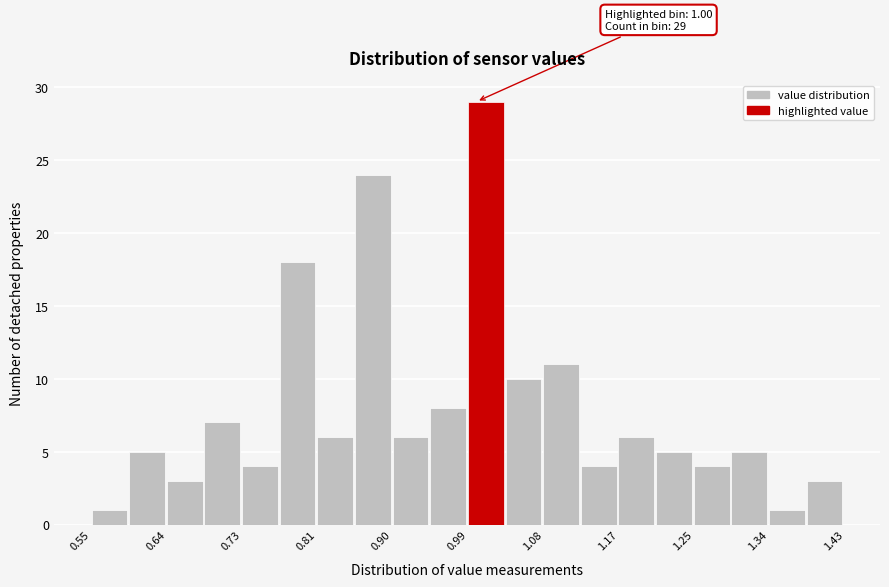

Which range on the x-axis has the tallest bar?

0.990 to 1.034